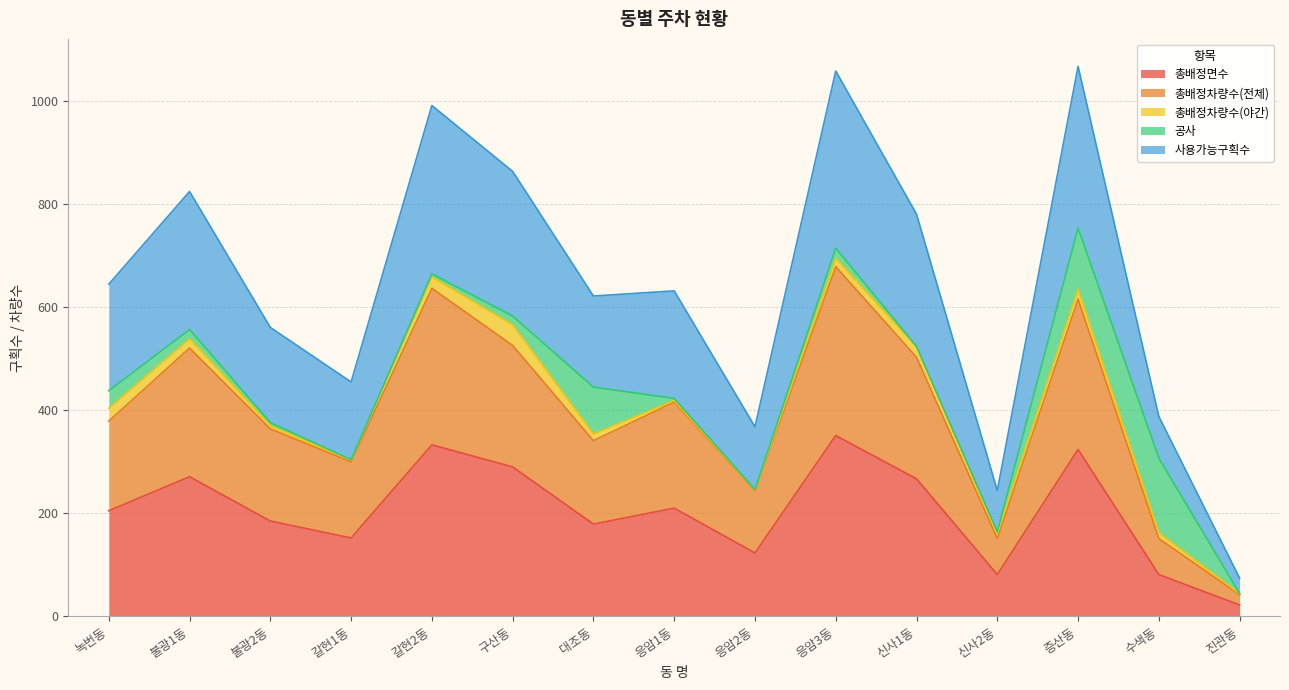

What is the maximum value for 총배정면수?

351